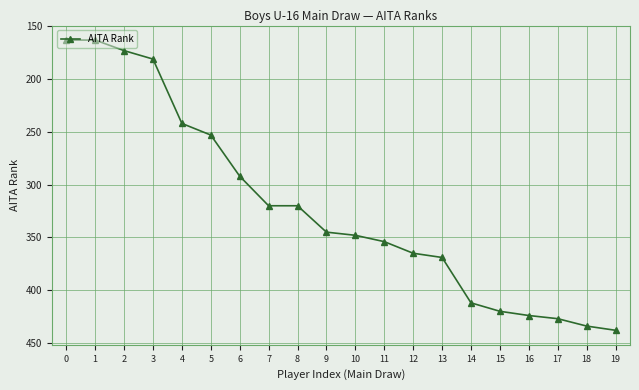

What is the value of the 9th point from the left?

320